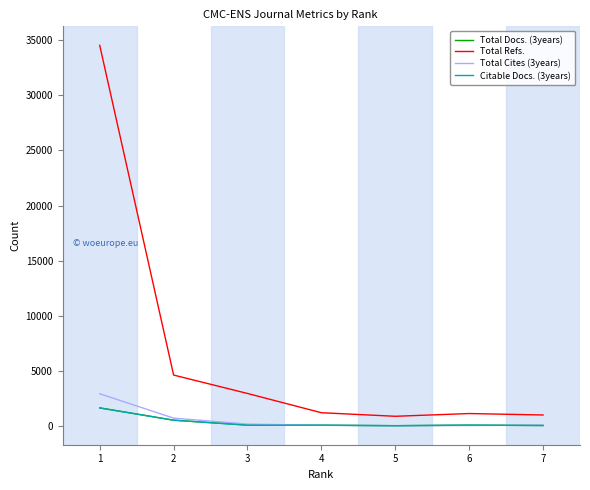

How many categories are shown in the chart?

7